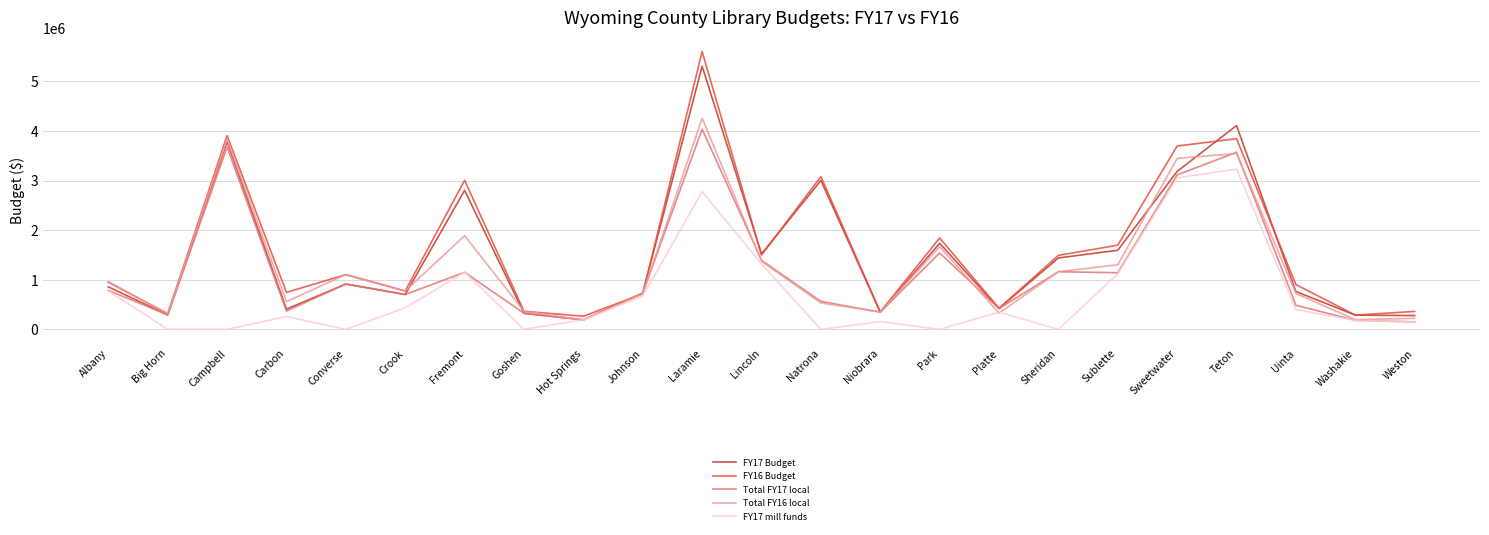

Where is the first local maximum for FY16 Budget?

Campbell